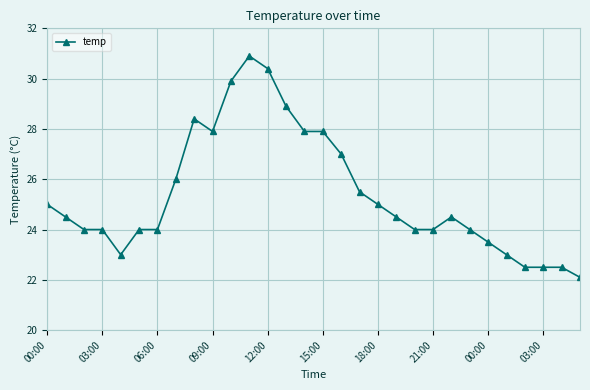

What is the value of the 30th point from the left?

22.1